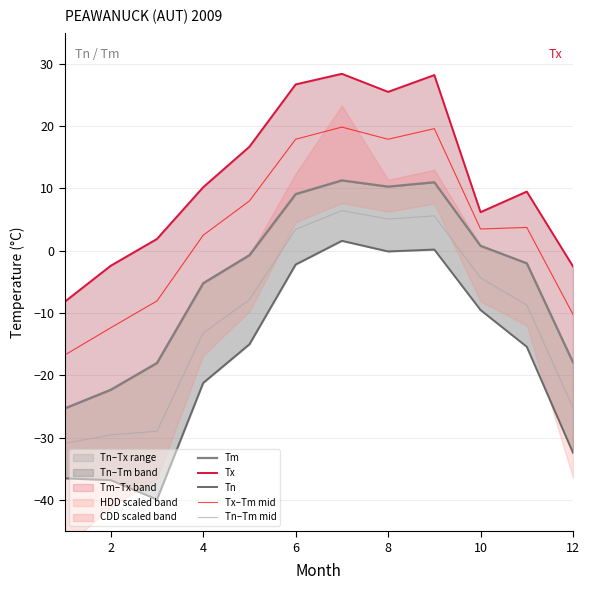

Is this an area chart (filled region under the line)?

No